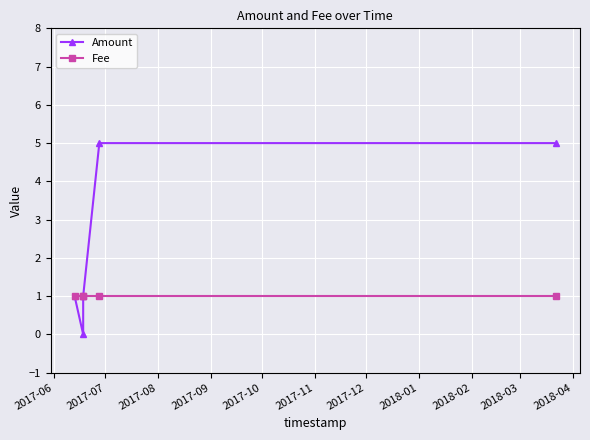

In Amount, how many points are lower than both neighbors (excluding endpoints)?

1